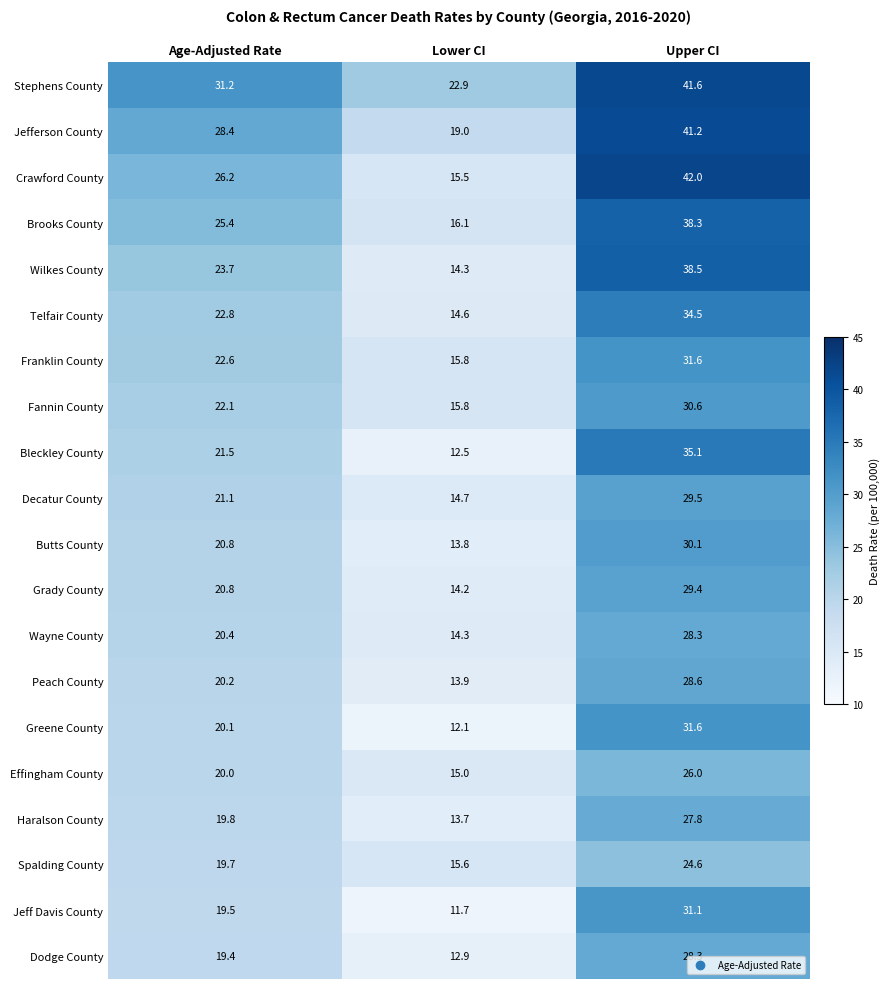

List the labels in order of Franklin County value, smallest first.

Lower CI, Age-Adjusted Rate, Upper CI